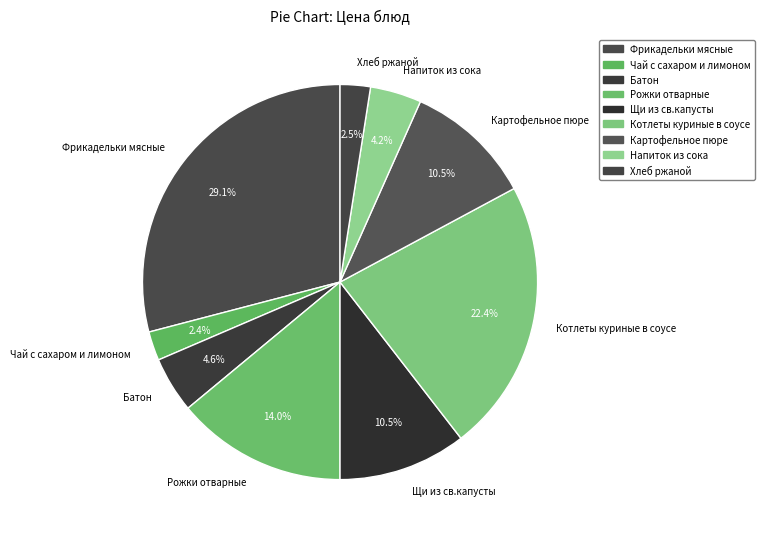

Is it true that Фрикадельки мясные is 40% of the pie?

False